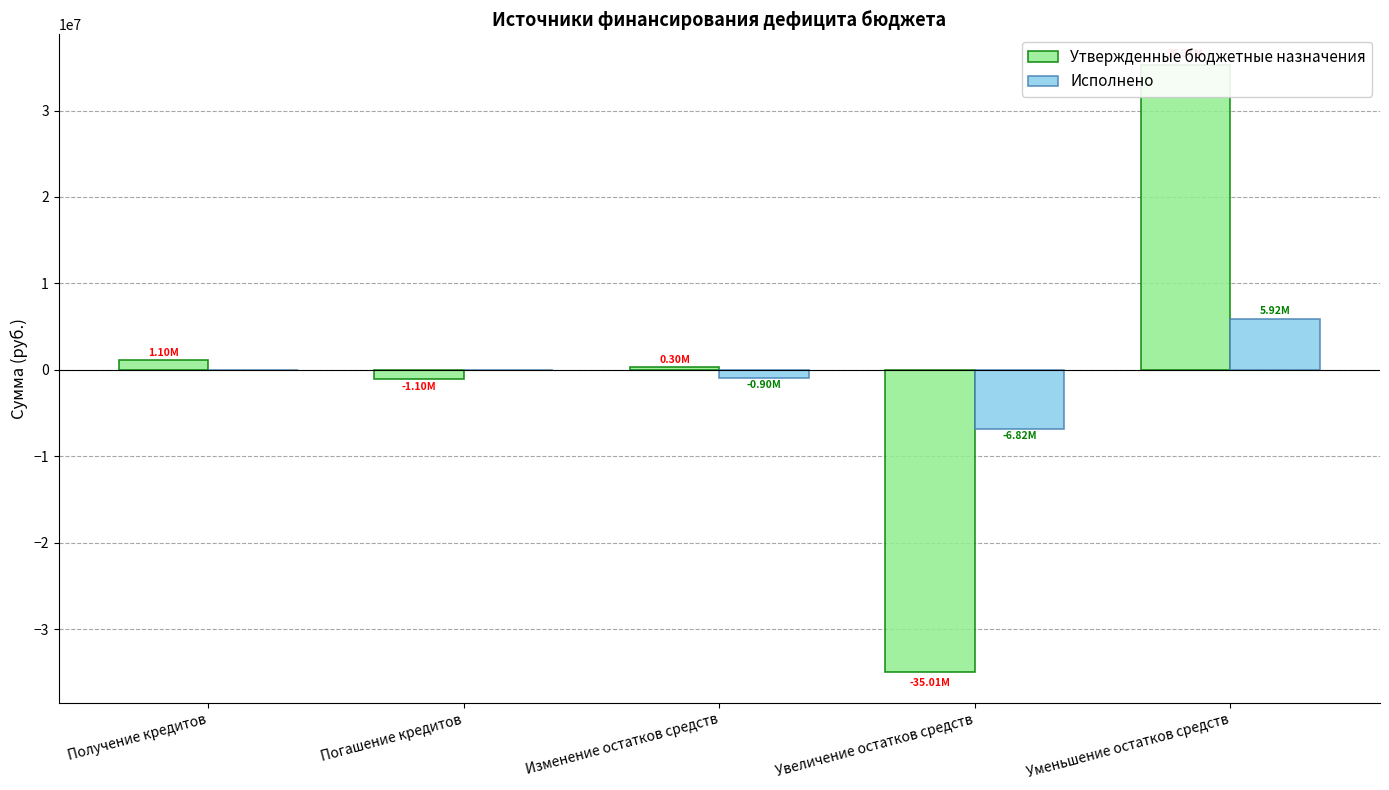

At which category is the sum across all series the highest?

Уменьшение остатков средств